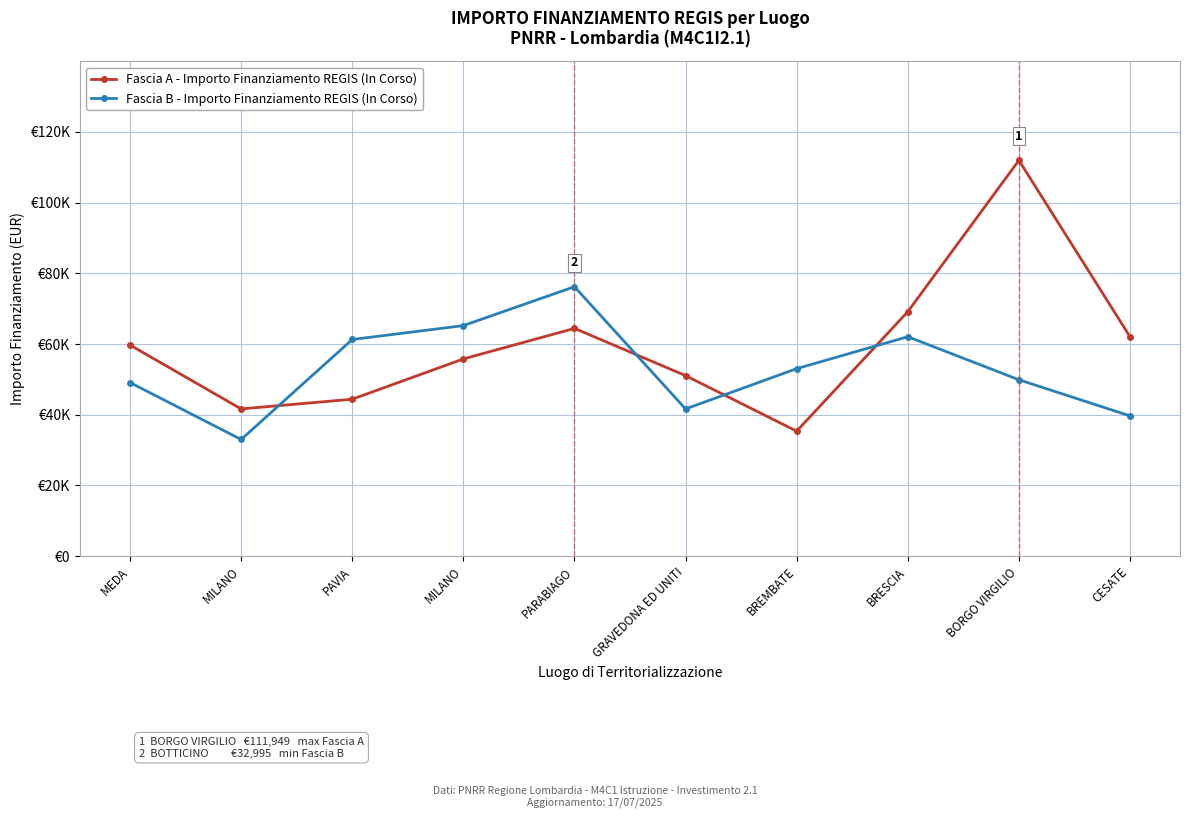

What is the label of the 9th point from the left?

BORGO VIRGILIO